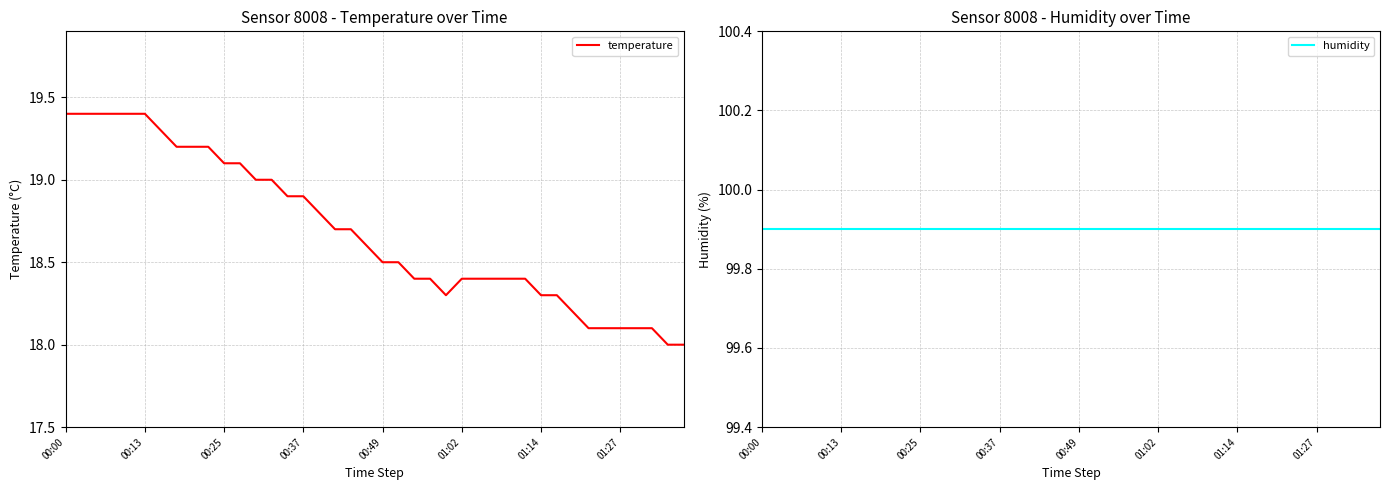

Which category has the highest value in the humidity series?

00:00